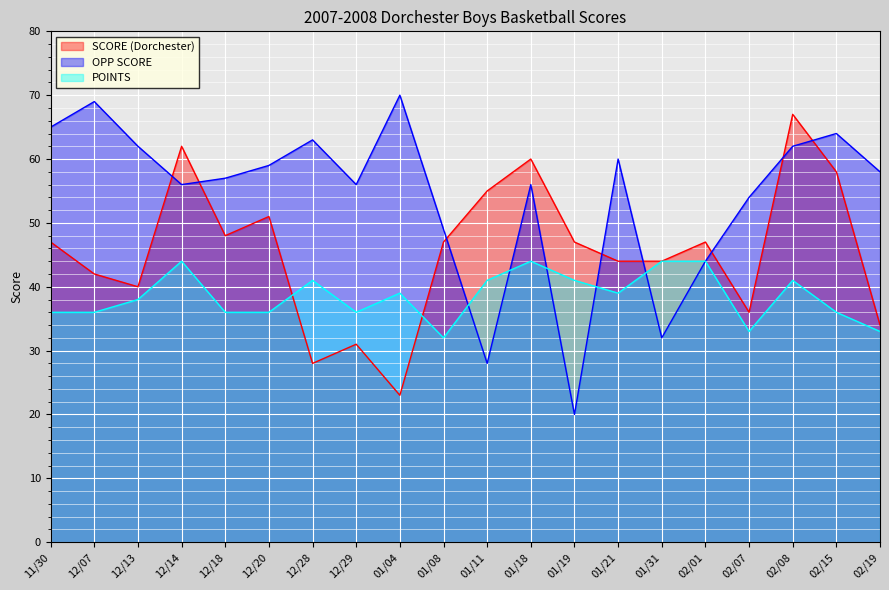

What is the total value across all series at 12/20?

146